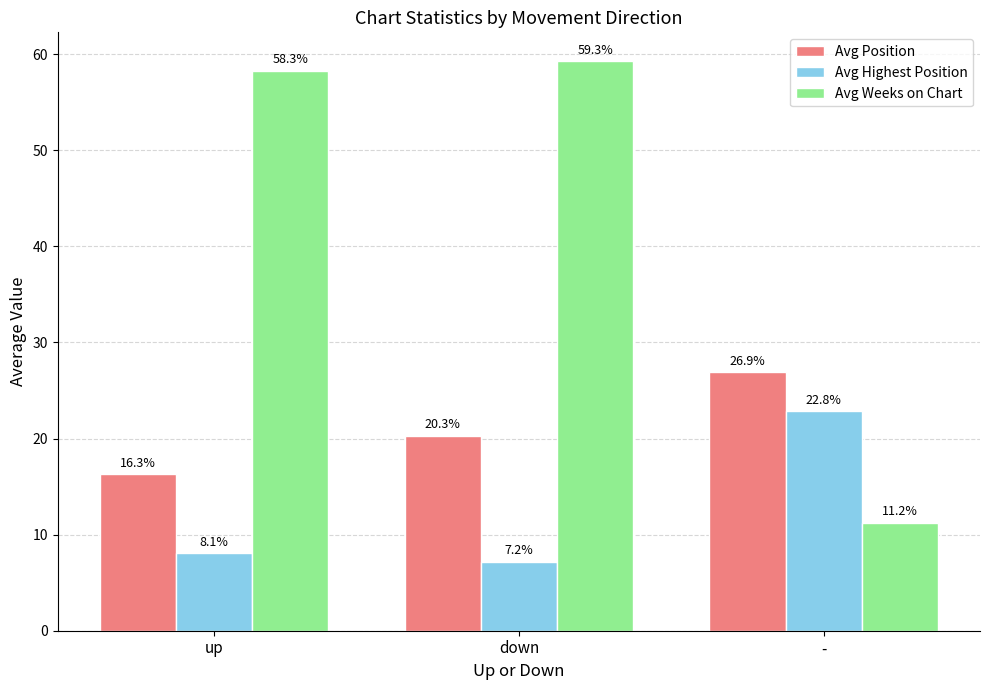

Is the value of Avg Weeks on Chart at down greater than the value of Avg Position at up?

Yes